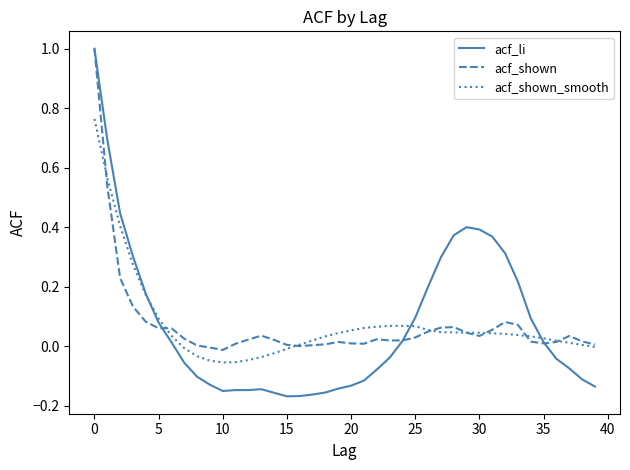

Which series has the largest range (max minus min)?

acf_li